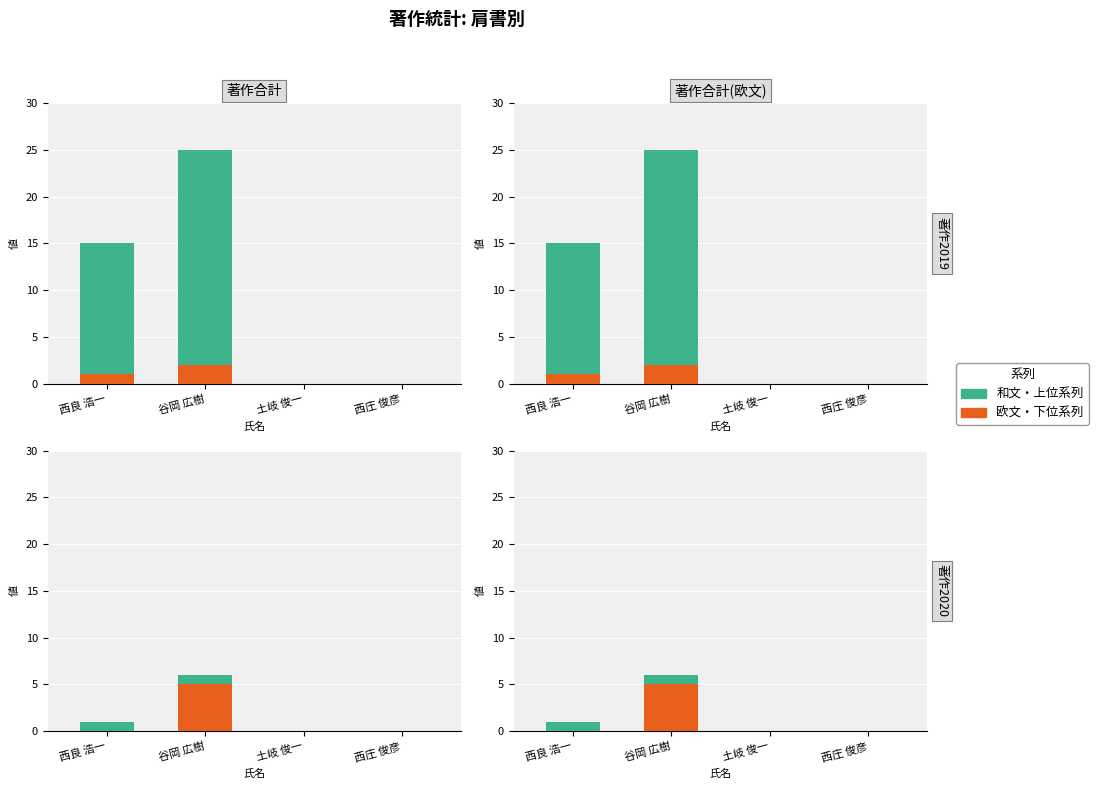

The value of 和文/上位 at 西庄 俊彦 is 0. True or false?

True